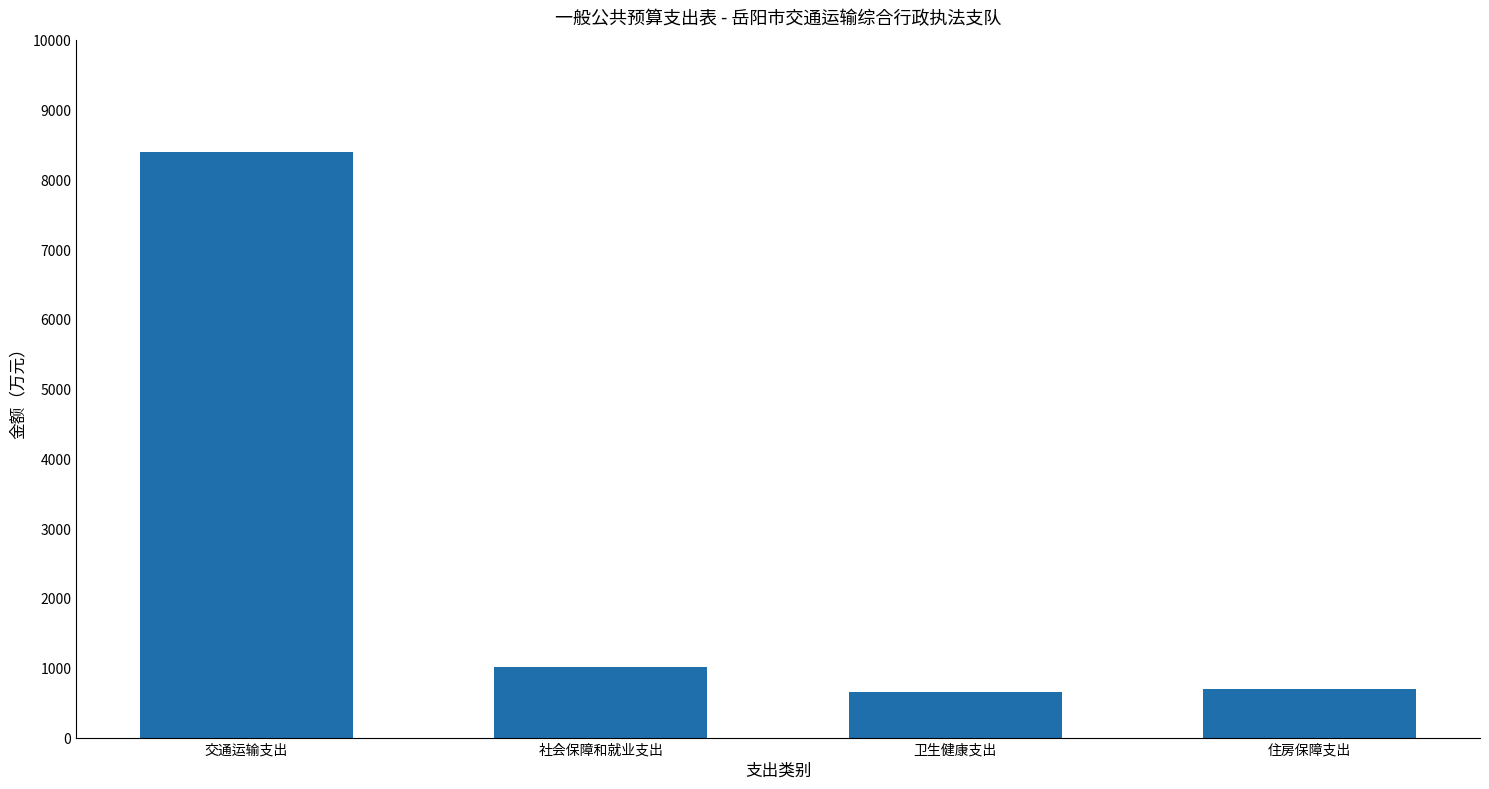

At which label does the data first exceed 1018?

交通运输支出